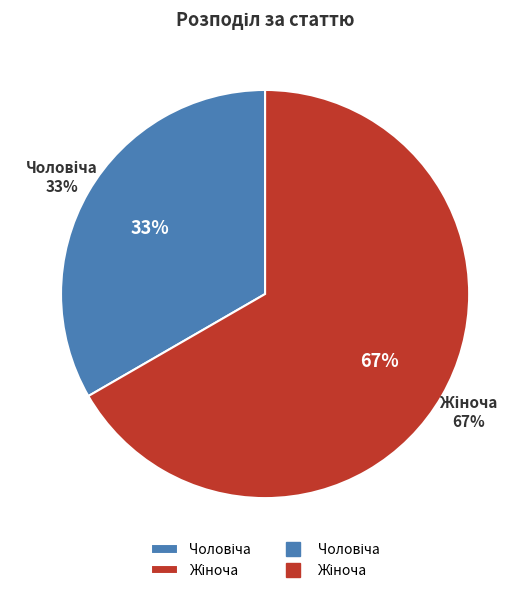

Count the number of slices in the pie.

2